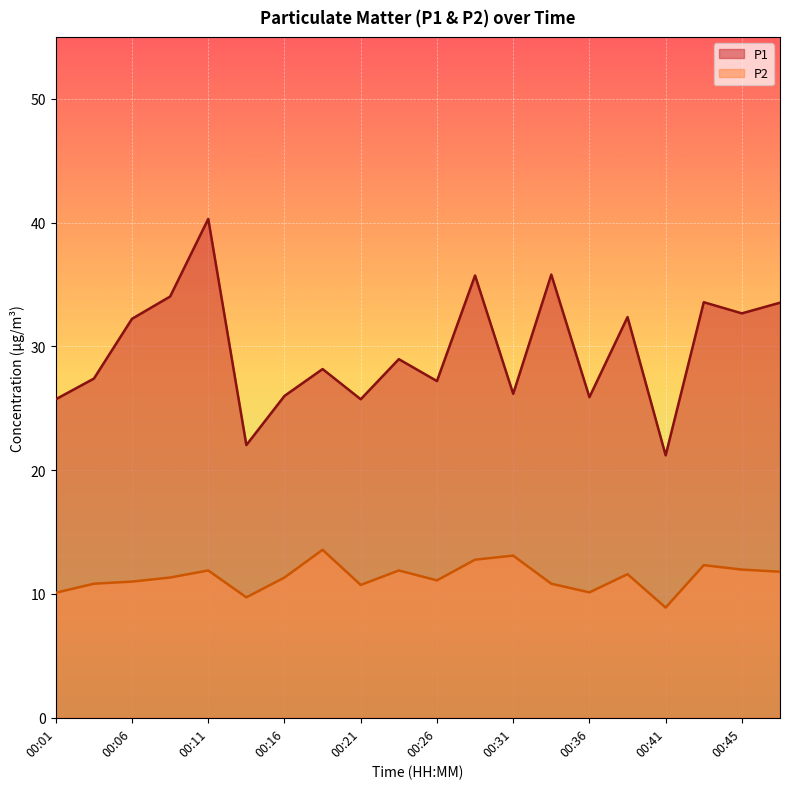

Which category has the highest value across all series?

00:11